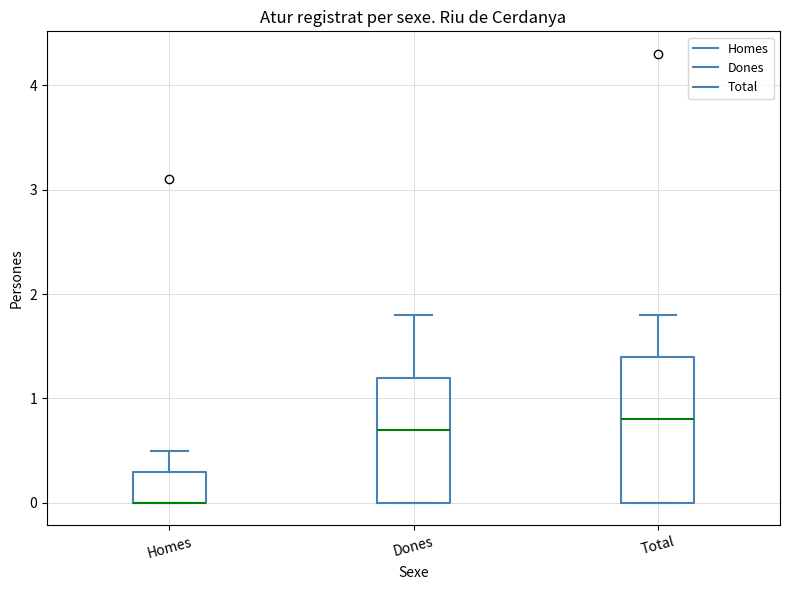

Reading left to right, read every box against the y-axis: the position of its median line, the range the box covers, and the ends of its whiskers. The values are not printed on the chart, so give them approximately, as read against the axis.

Homes: median 0.0 (drawn on the box's lower edge), box 0.0 to 0.3, whiskers 0.0 to 0.5
Dones: median 0.7, box 0.0 to 1.2, whiskers 0.0 to 1.8
Total: median 0.8, box 0.0 to 1.4, whiskers 0.0 to 1.8